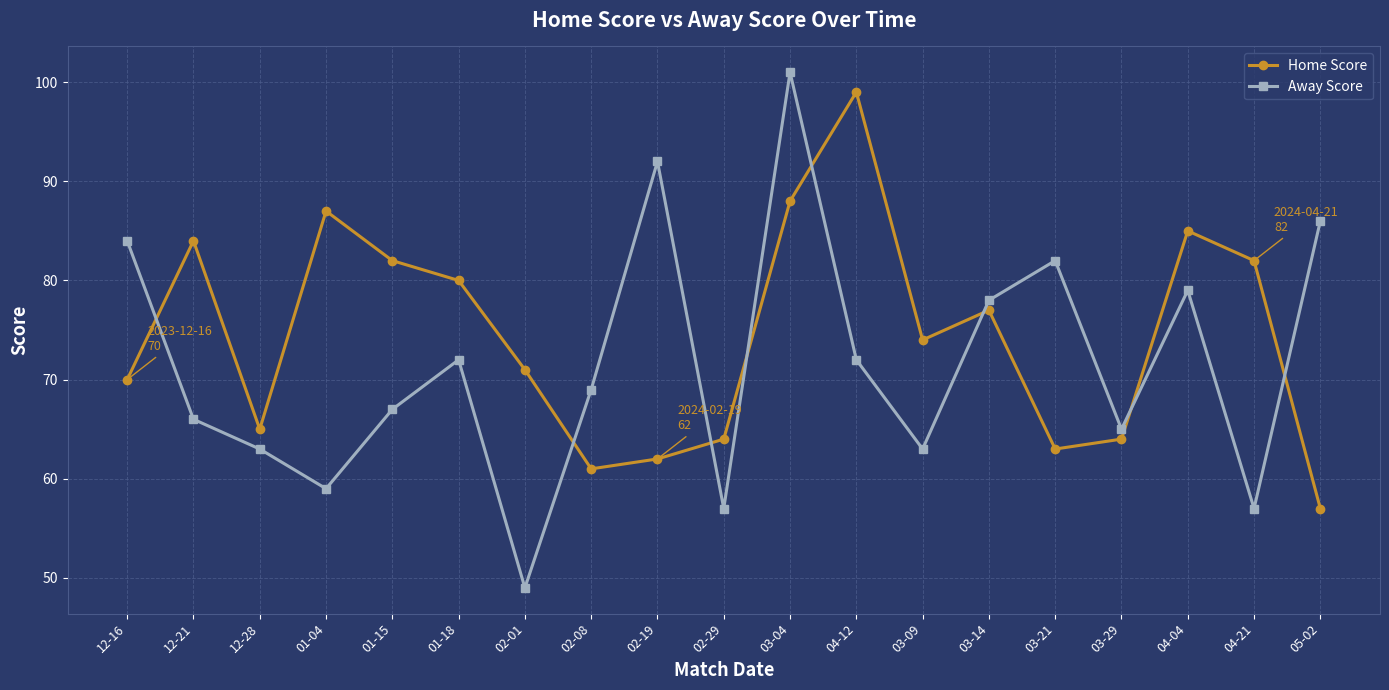

What is the label of the 2nd point from the left?

12-21